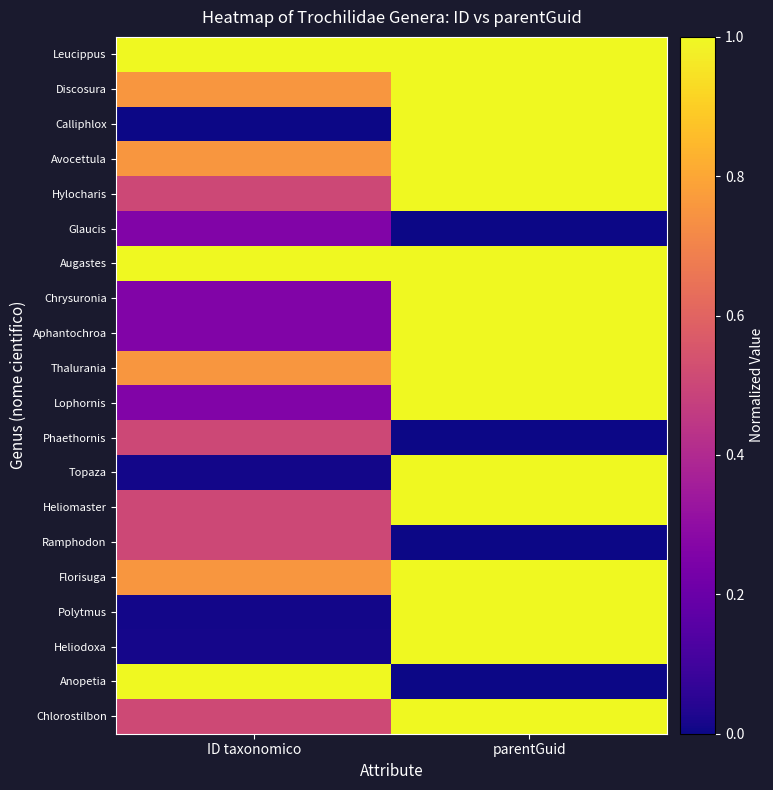

Reading left to right, transcribe all the data shown in this chart.

Leucippus: ID taxonomico=1.0	parentGuid=1.0
Discosura: ID taxonomico=0.8	parentGuid=1.0
Calliphlox: ID taxonomico=0.0	parentGuid=1.0
Avocettula: ID taxonomico=0.8	parentGuid=1.0
Hylocharis: ID taxonomico=0.5	parentGuid=1.0
Glaucis: ID taxonomico=0.3	parentGuid=0.0
Augastes: ID taxonomico=1.0	parentGuid=1.0
Chrysuronia: ID taxonomico=0.3	parentGuid=1.0
Aphantochroa: ID taxonomico=0.3	parentGuid=1.0
Thalurania: ID taxonomico=0.8	parentGuid=1.0
Lophornis: ID taxonomico=0.3	parentGuid=1.0
Phaethornis: ID taxonomico=0.5	parentGuid=0.0
Topaza: ID taxonomico=0.0	parentGuid=1.0
Heliomaster: ID taxonomico=0.5	parentGuid=1.0
Ramphodon: ID taxonomico=0.5	parentGuid=0.0
Florisuga: ID taxonomico=0.8	parentGuid=1.0
Polytmus: ID taxonomico=0.0	parentGuid=1.0
Heliodoxa: ID taxonomico=0.0	parentGuid=1.0
Anopetia: ID taxonomico=1.0	parentGuid=0.0
Chlorostilbon: ID taxonomico=0.5	parentGuid=1.0